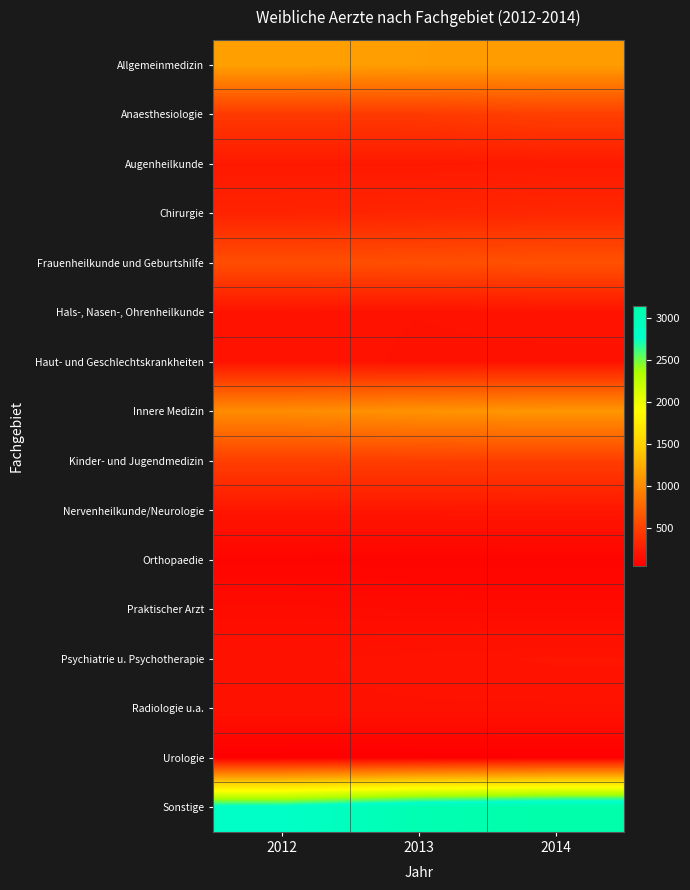

What is the spread (max minus min) of values at 2012?

2771